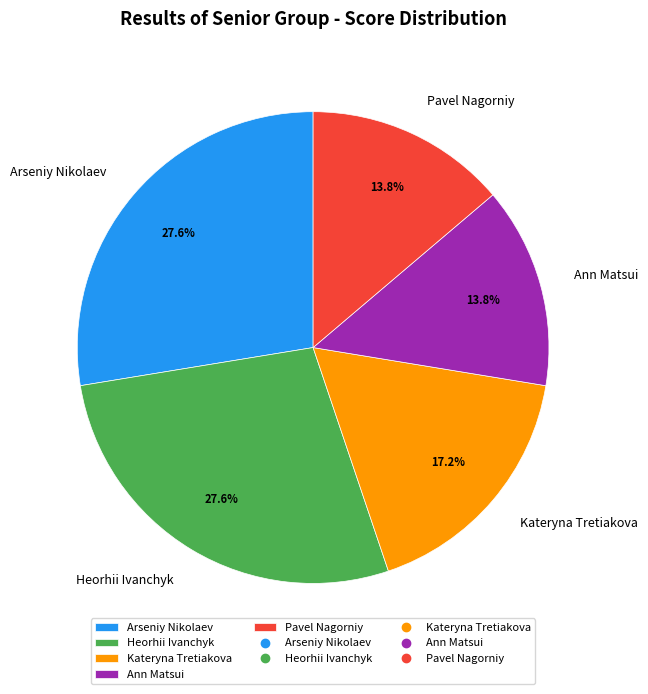

Which has a higher value, Kateryna Tretiakova or Ann Matsui?

Kateryna Tretiakova